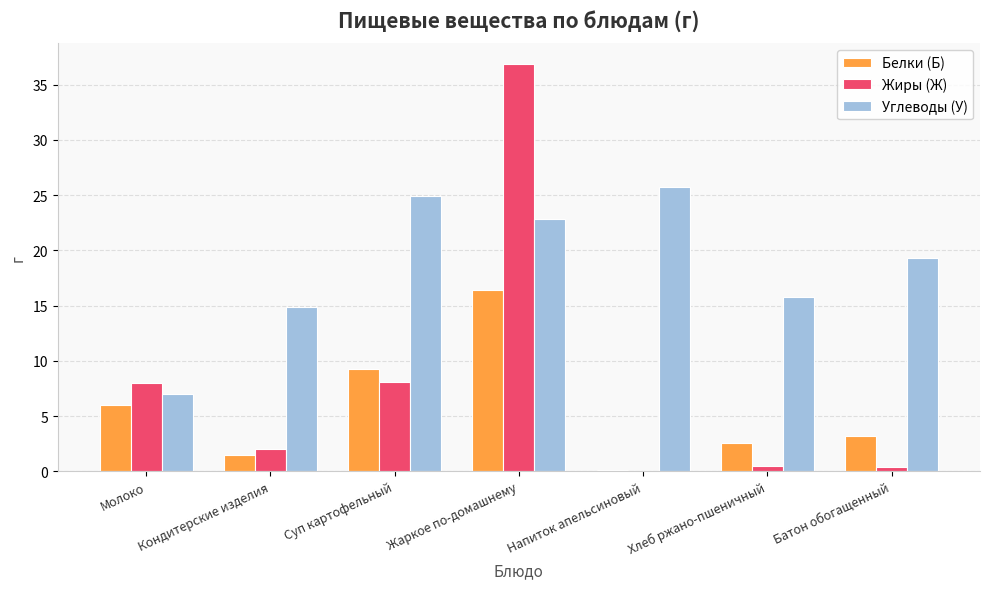

The Углеводы (У) series shows 15.8 at Хлеб ржано-пшеничный. True or false?

True